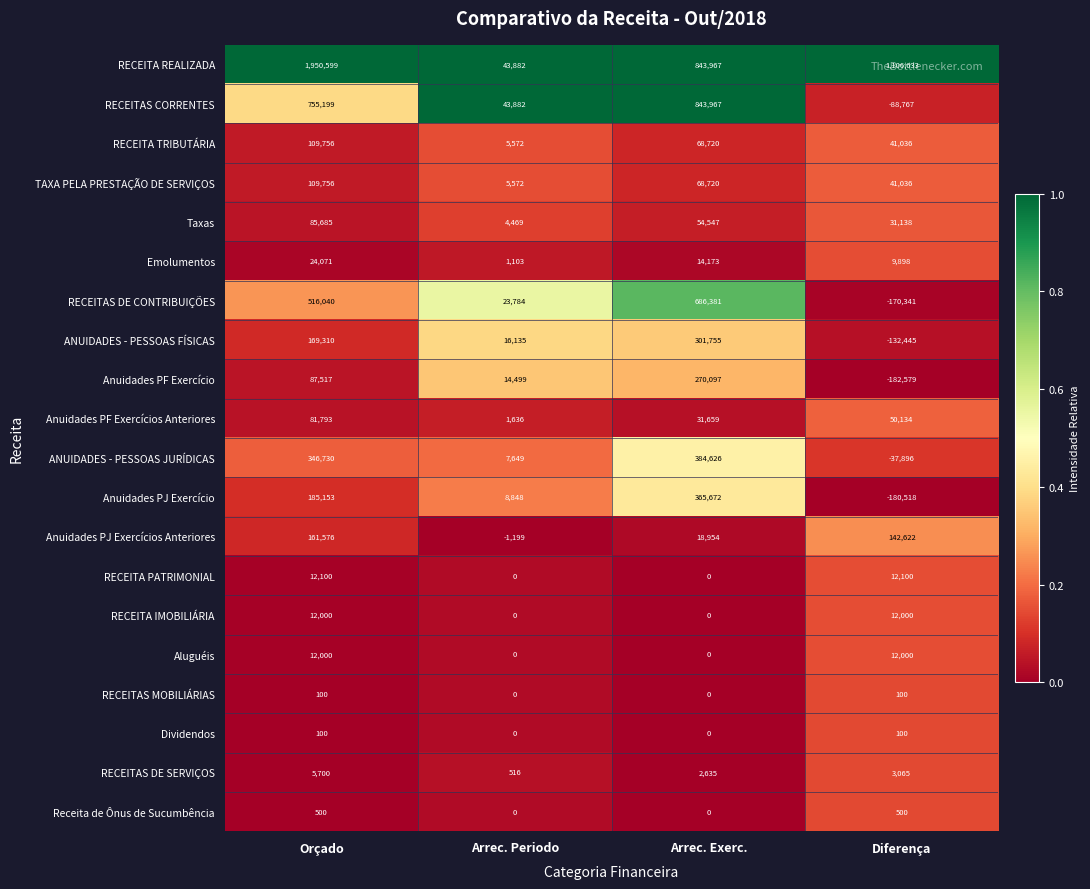

What is the maximum value for ANUIDADES - PESSOAS JURÍDICAS?

384626